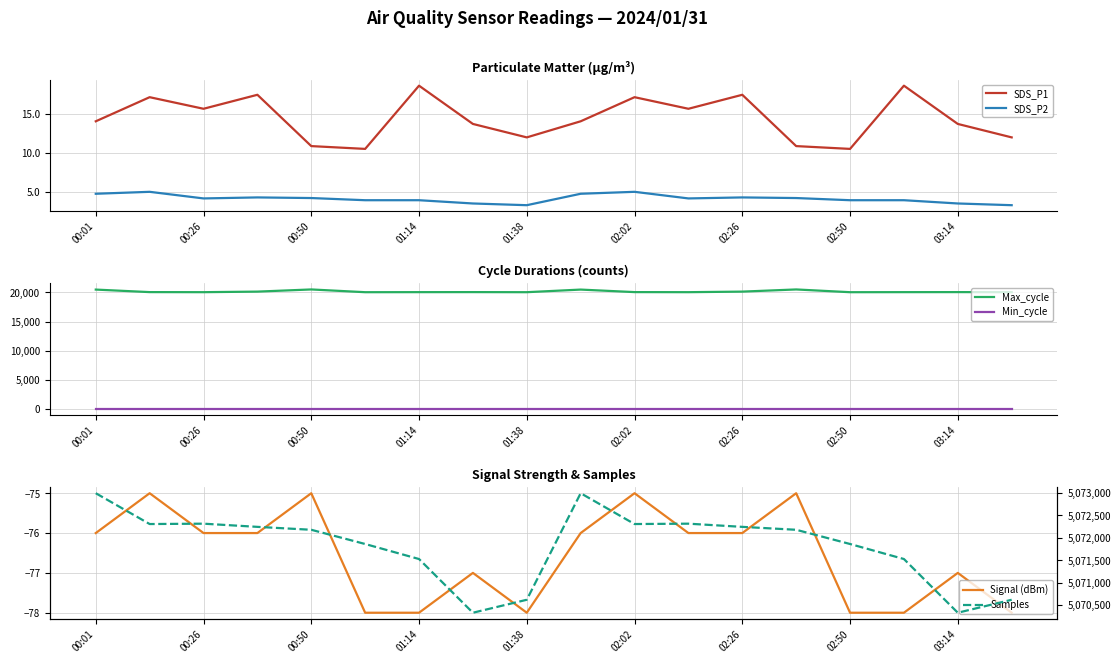

How many categories are shown in the chart?

18